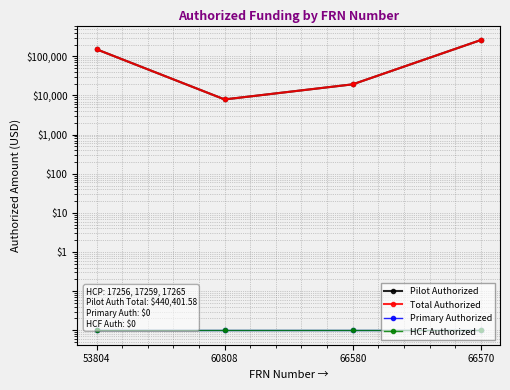

What position from the left is 53804?

1